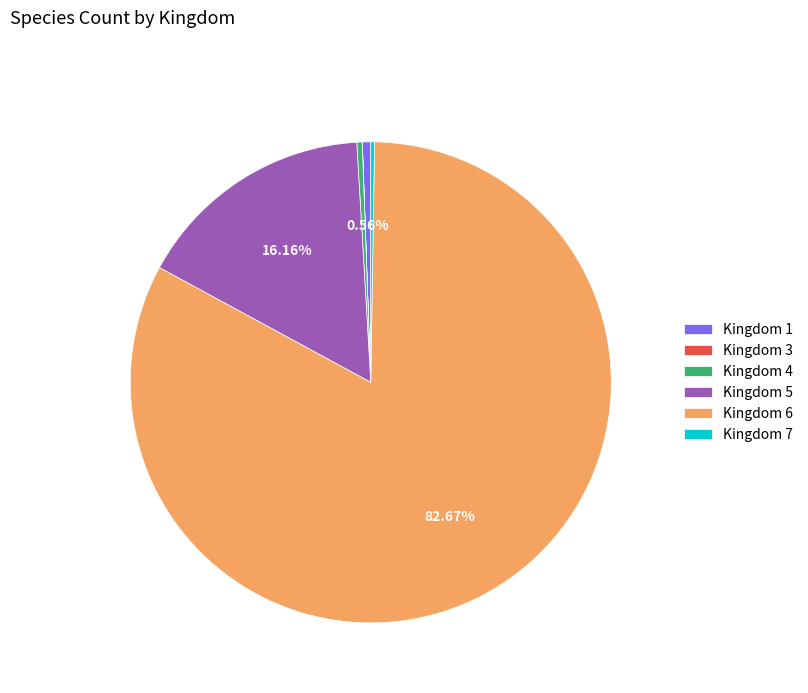

To the nearest percent, what is the average slice percentage?

17%